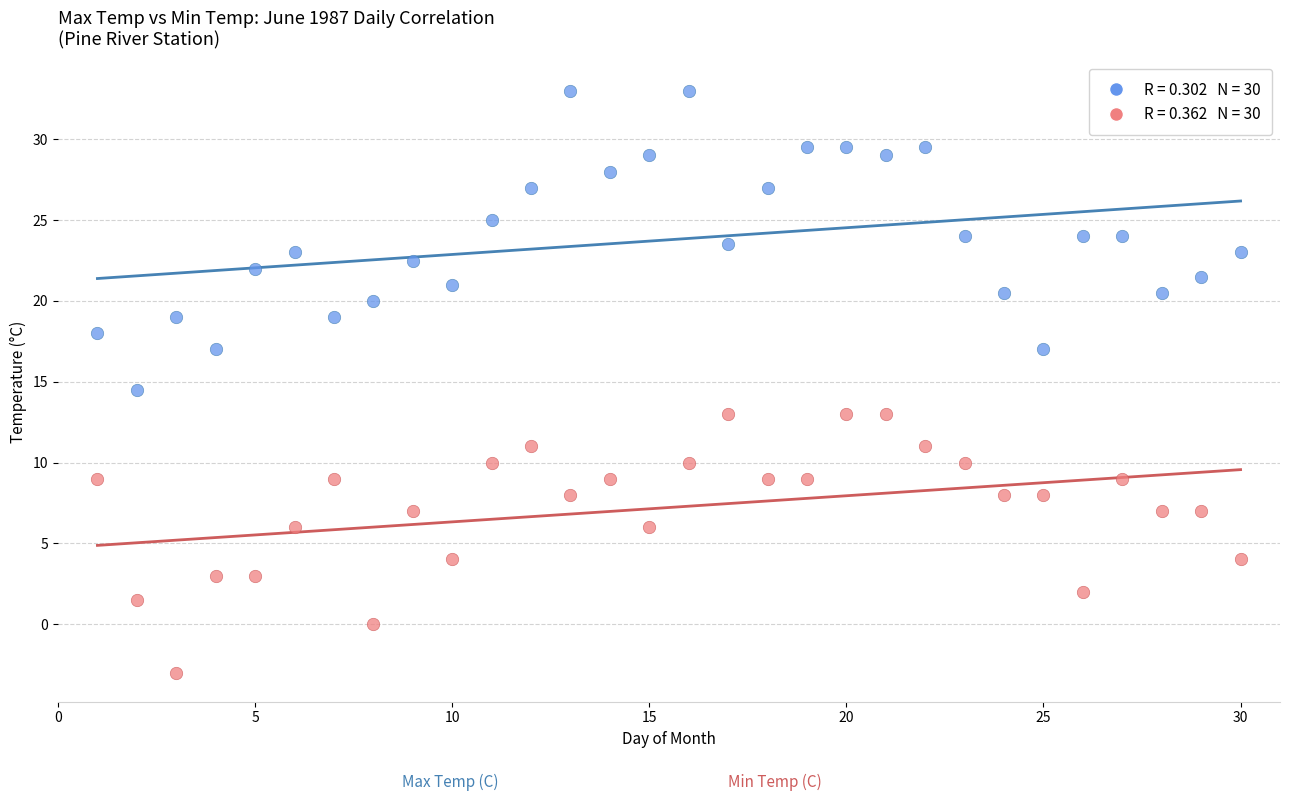

Across all data points, what is the range of X values (max minus min)?

29.0